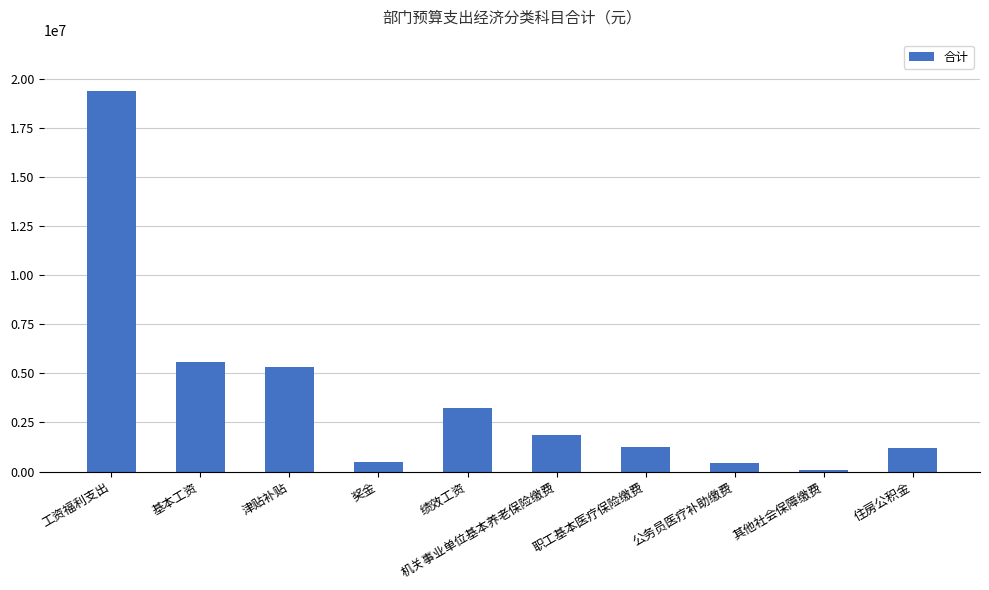

Does the chart contain stacked bars?

No